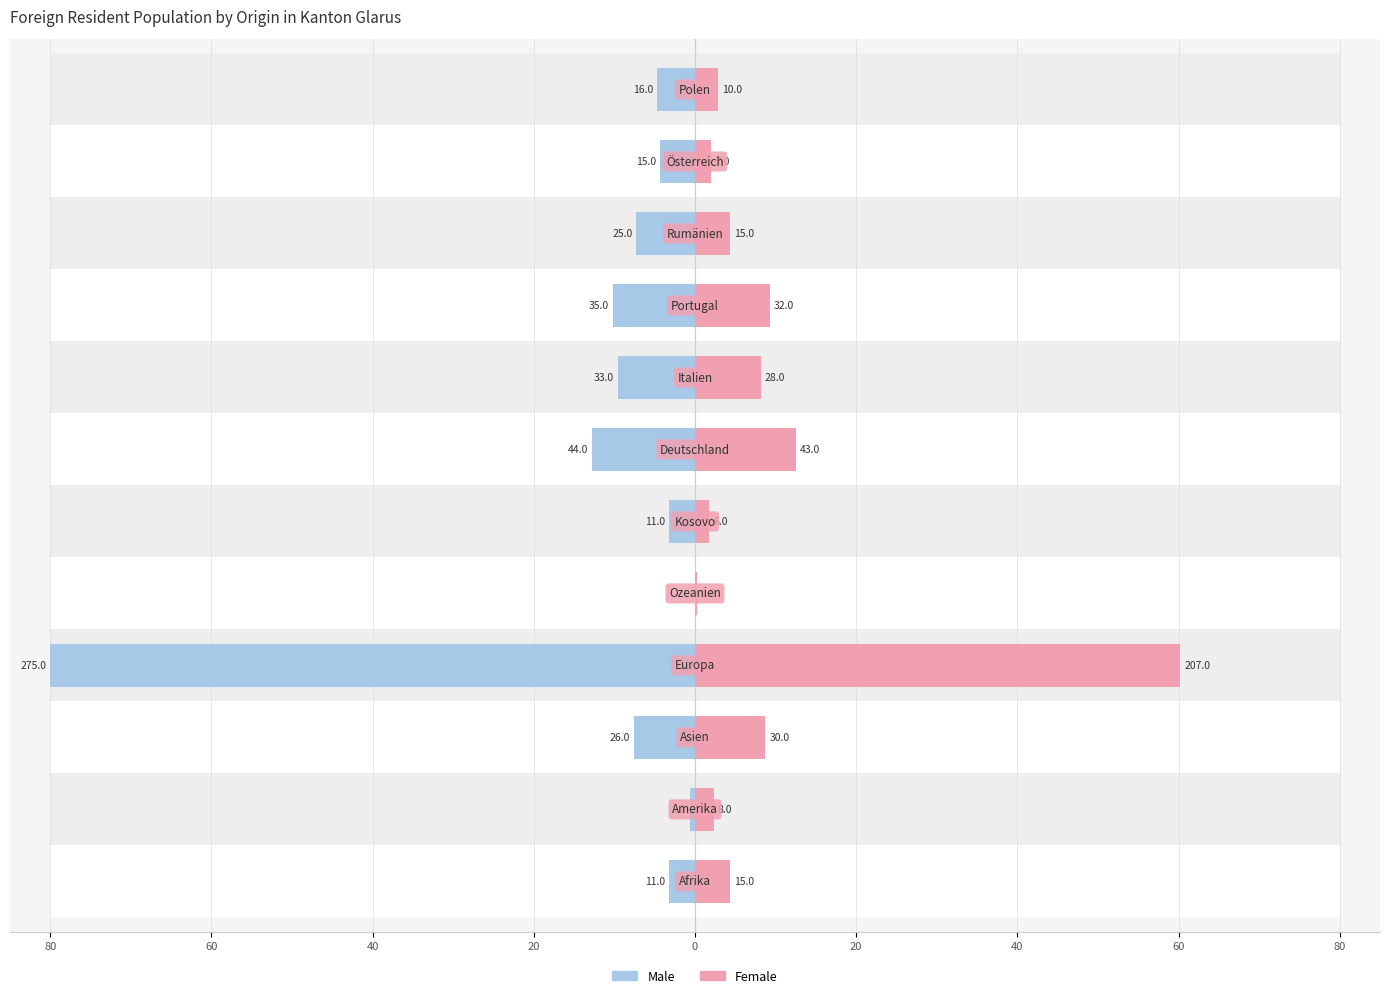

True or false: Female has a value of 12.5 at 40.

True